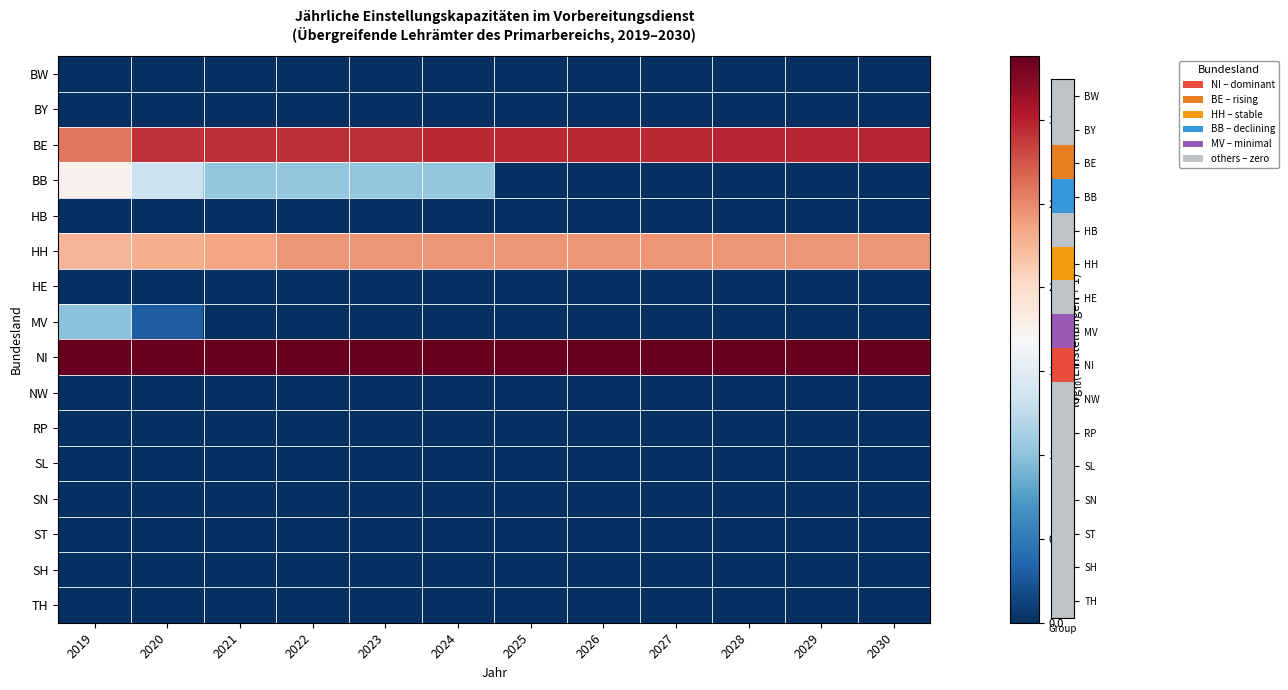

Between 2025 and 2027, which is larger?

2025